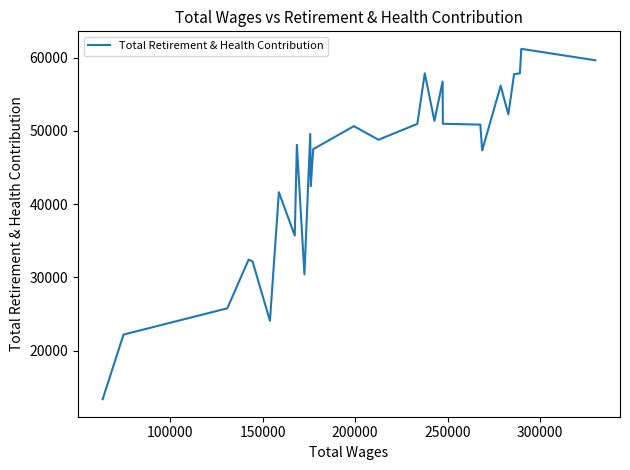

What is the smallest value displayed?

13352